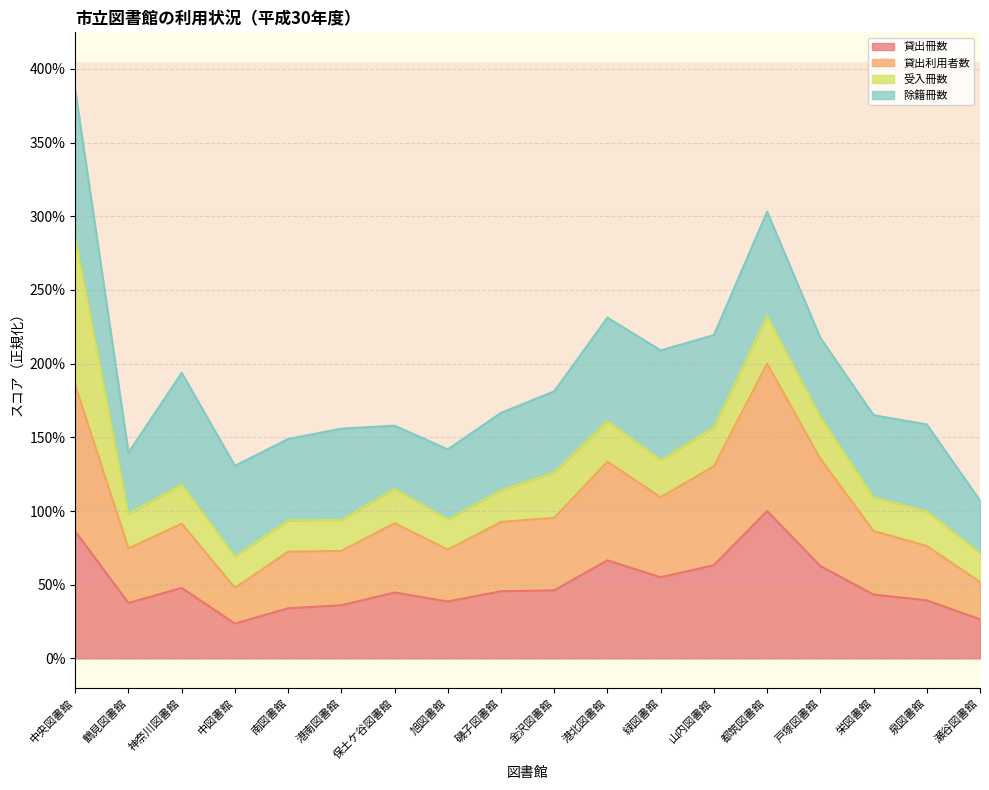

At how many categories does at least one series exceed 35?

18